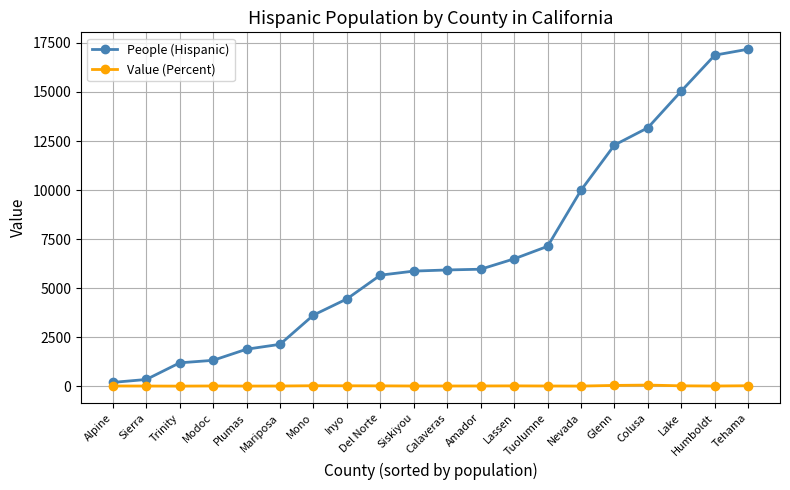

What is the label of the 16th point from the left?

Glenn